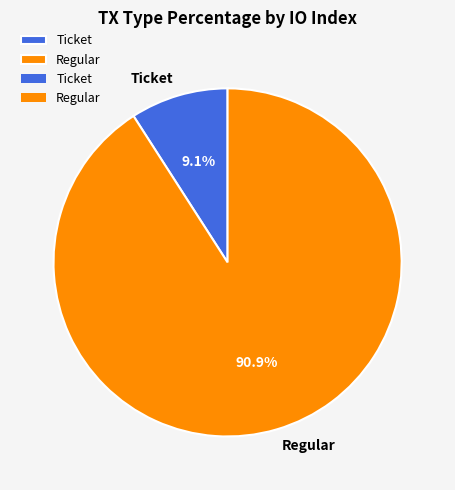

Rank the categories by value from highest to lowest.

Regular, Ticket